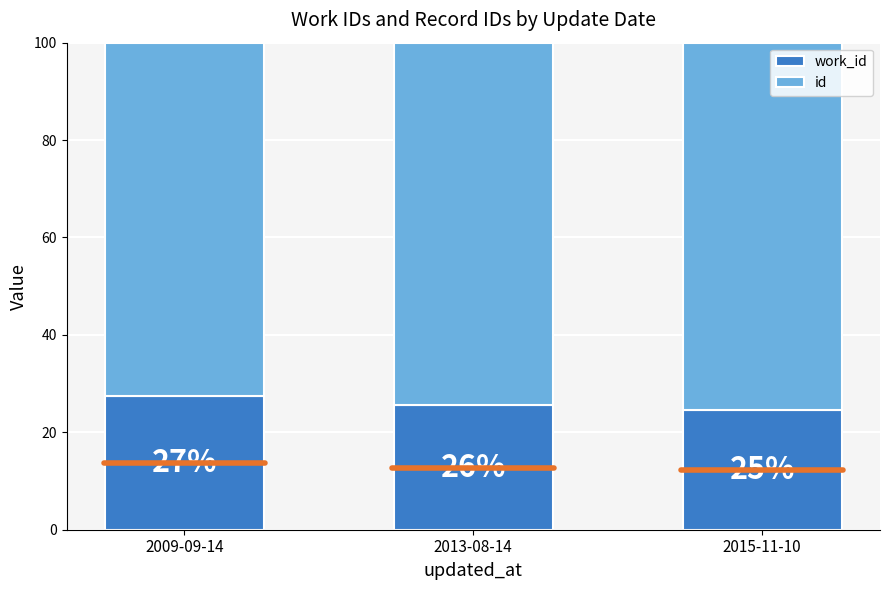

Are the bars grouped side by side (vs. stacked)?

No